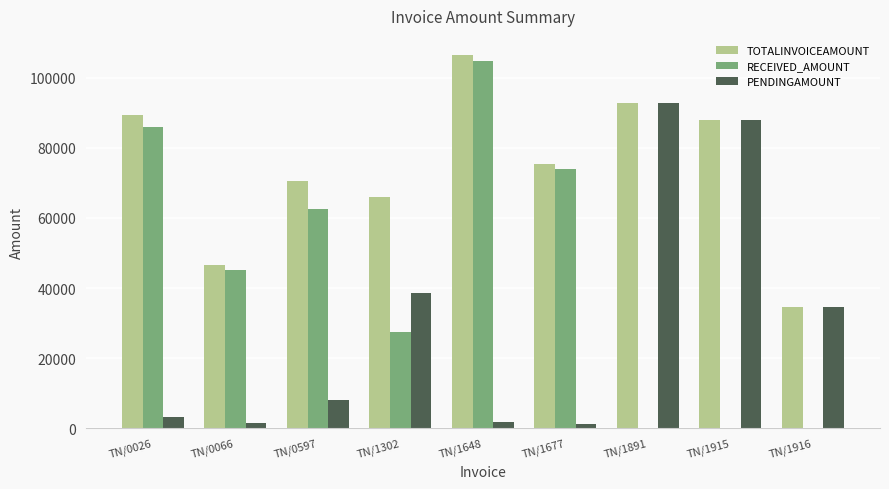

What is the difference between the RECEIVED_AMOUNT values at TN/1302 and TN/0597?

35128.6